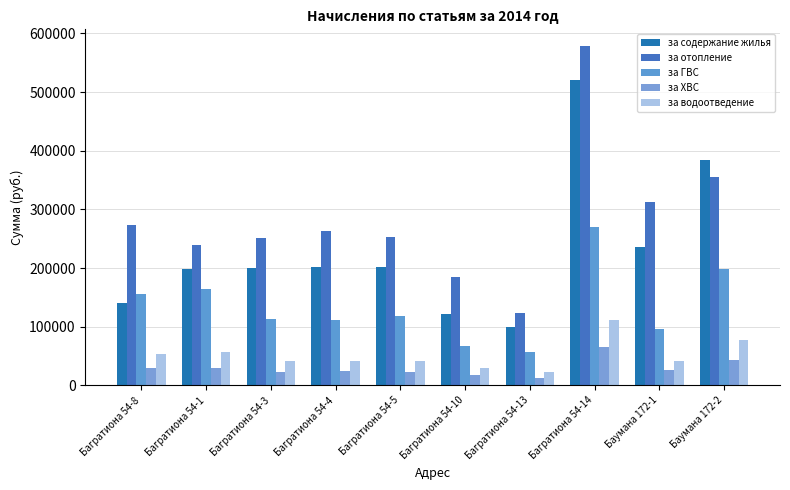

What is the value of the за отопление bar at the 6th from the left?

184152.0